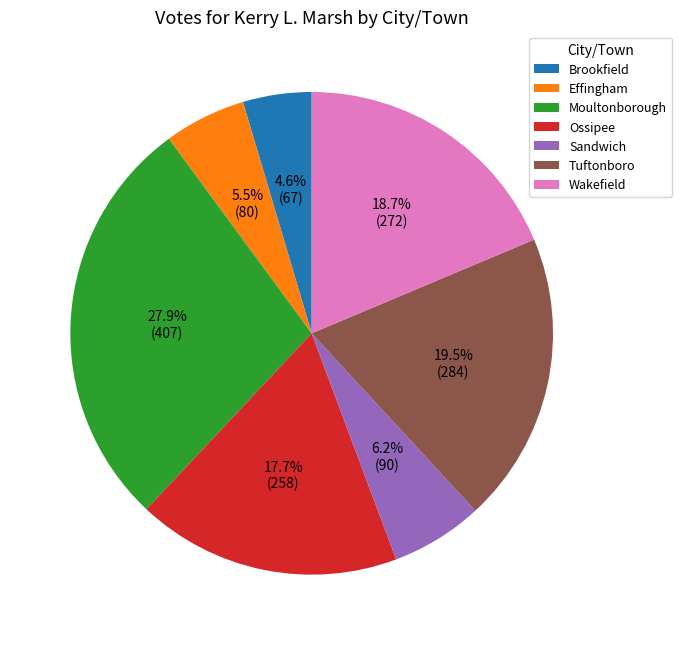

The Moultonborough slice represents 14% of the pie. True or false?

False